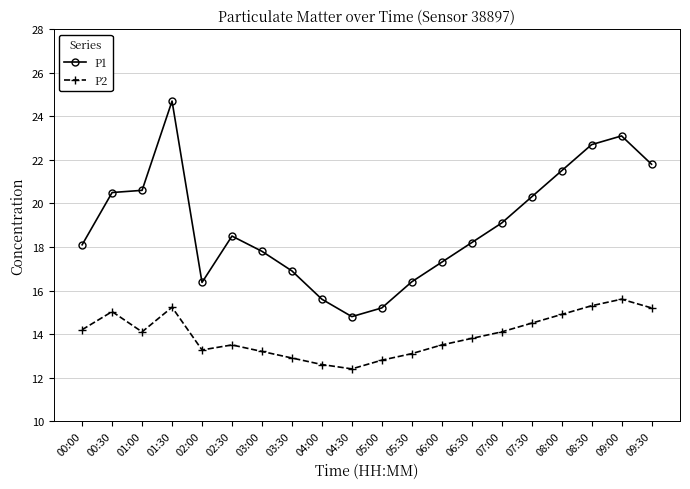

What is the spread (max minus min) of values at 06:00?

3.8